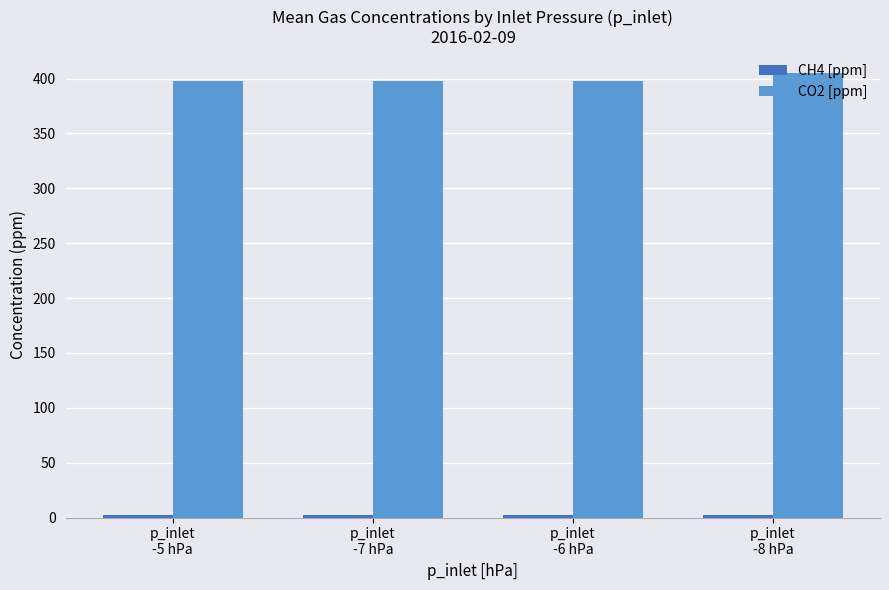

What is the maximum value for CO2 [ppm]?

404.7